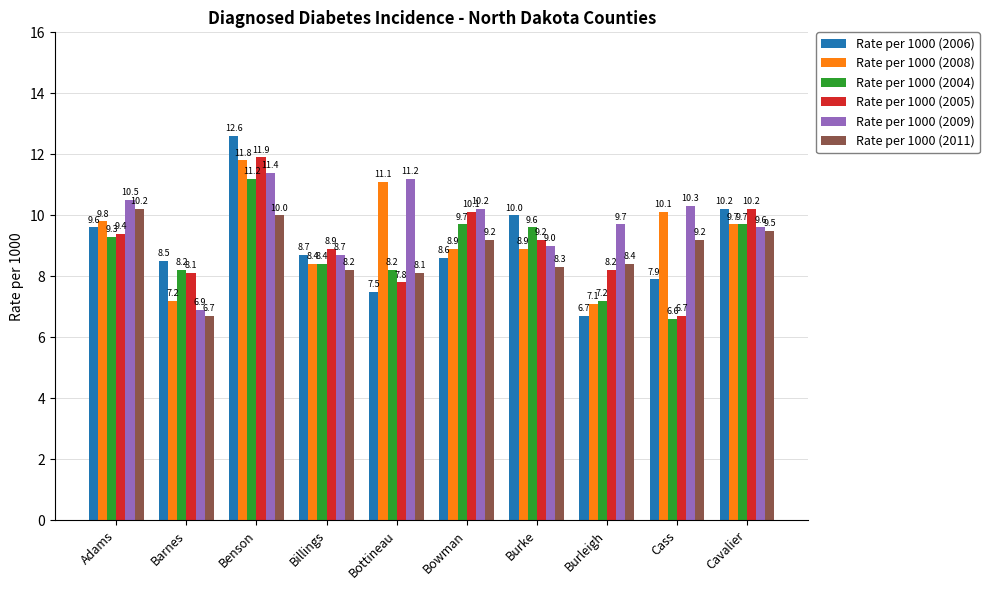

Is it true that Rate per 1000 (2005) equals 12.3 at Burke?

False